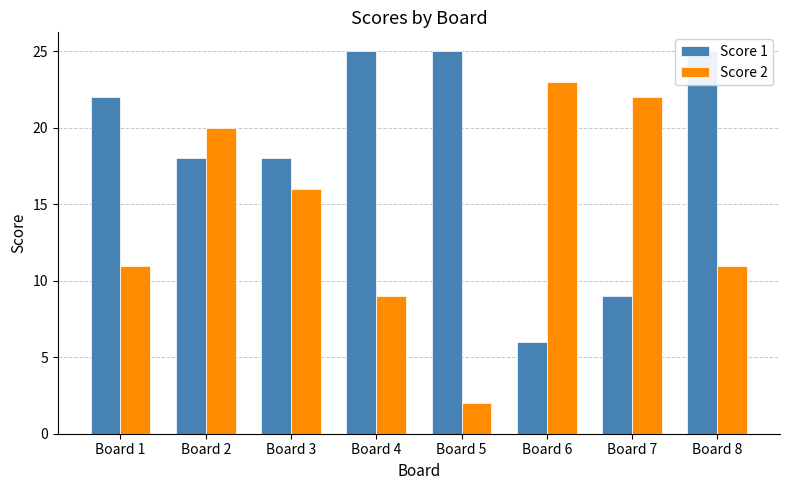

Reading left to right, list all the values displayed in this chart.

Score 1: Board 1=22	Board 2=18	Board 3=18	Board 4=25	Board 5=25	Board 6=6	Board 7=9	Board 8=25
Score 2: Board 1=11	Board 2=20	Board 3=16	Board 4=9	Board 5=2	Board 6=23	Board 7=22	Board 8=11